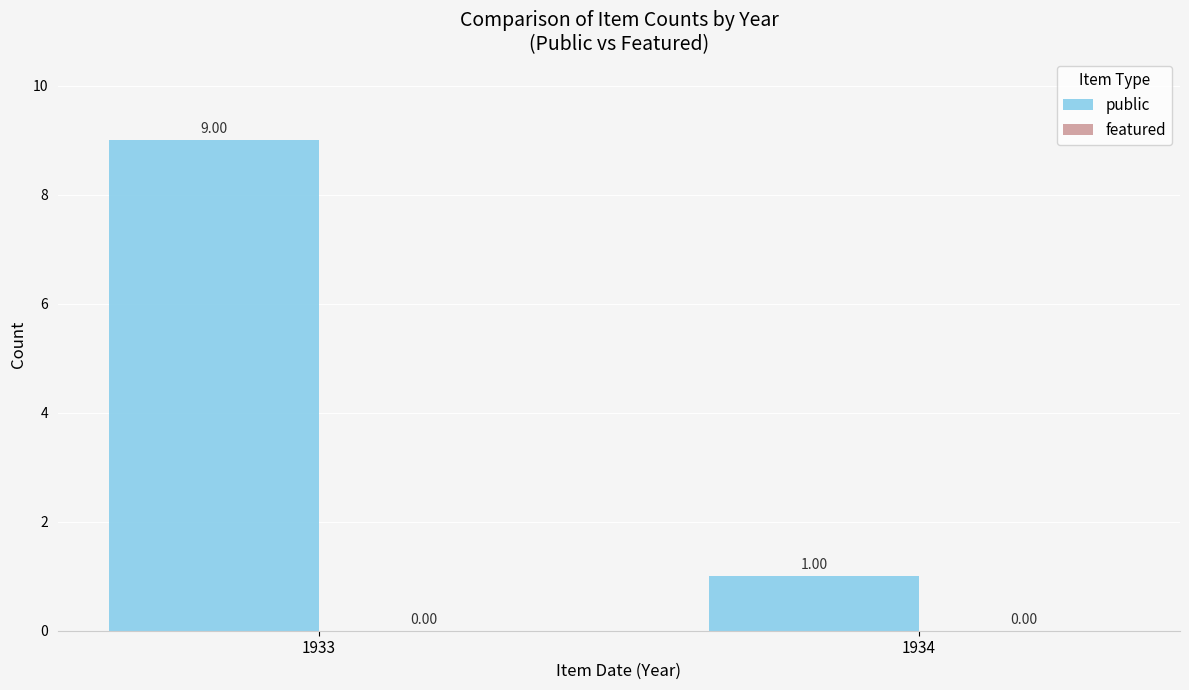

What is the maximum value shown in the chart?

9